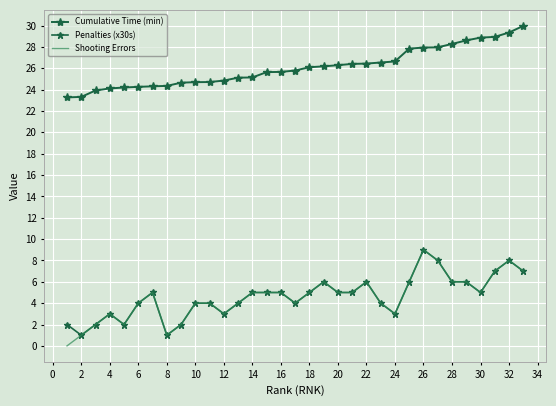

What is the average value of the Penalties (x30s) series?

4.6